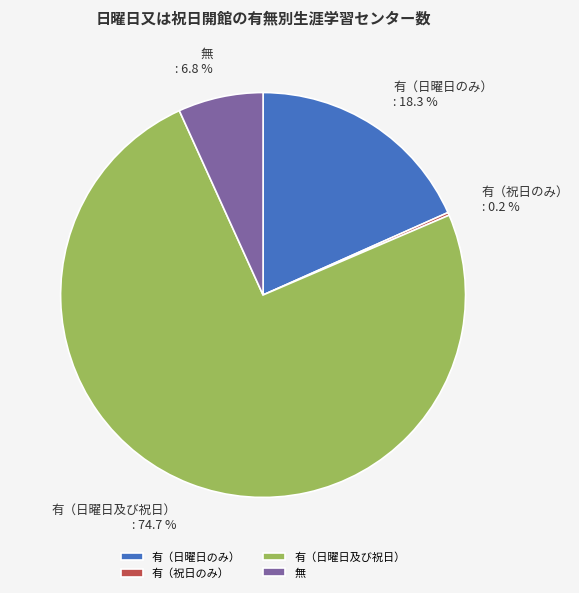

Approximately how many times larger is the value at 有（日曜日のみ） compared to 無?

2.7